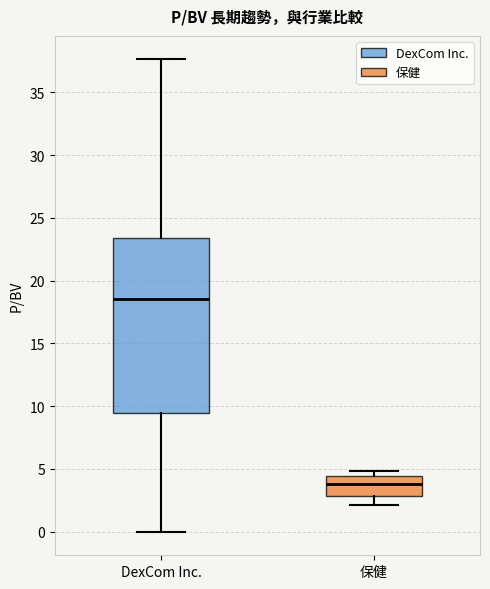

Which box's median line is the lowest?

保健